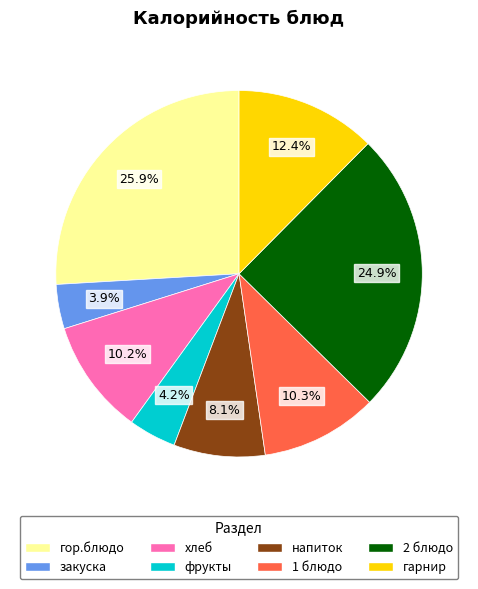

How much of the chart is everything except гор.блюдо?

74.1%